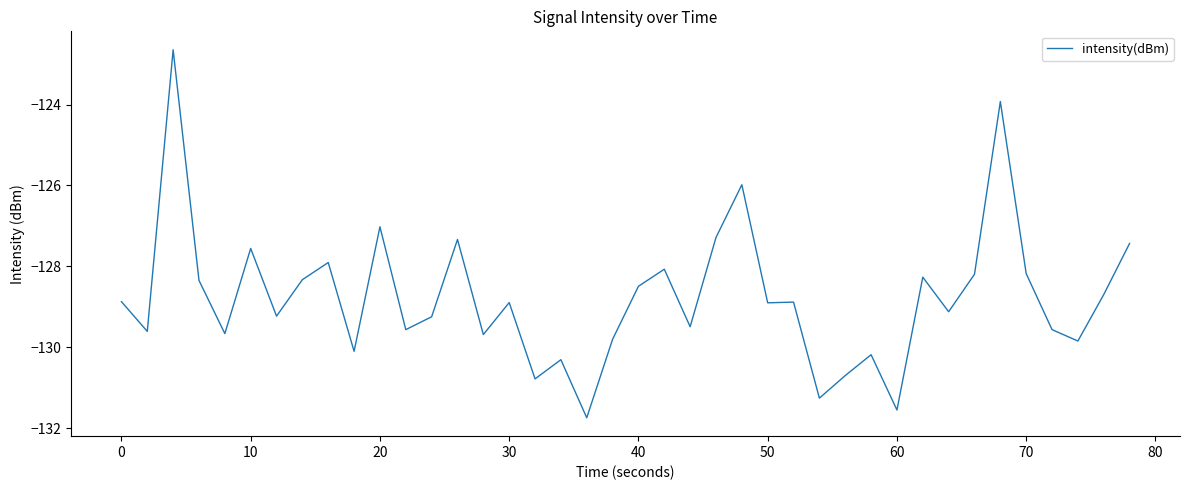

What is the minimum value shown in the chart?

-131.7